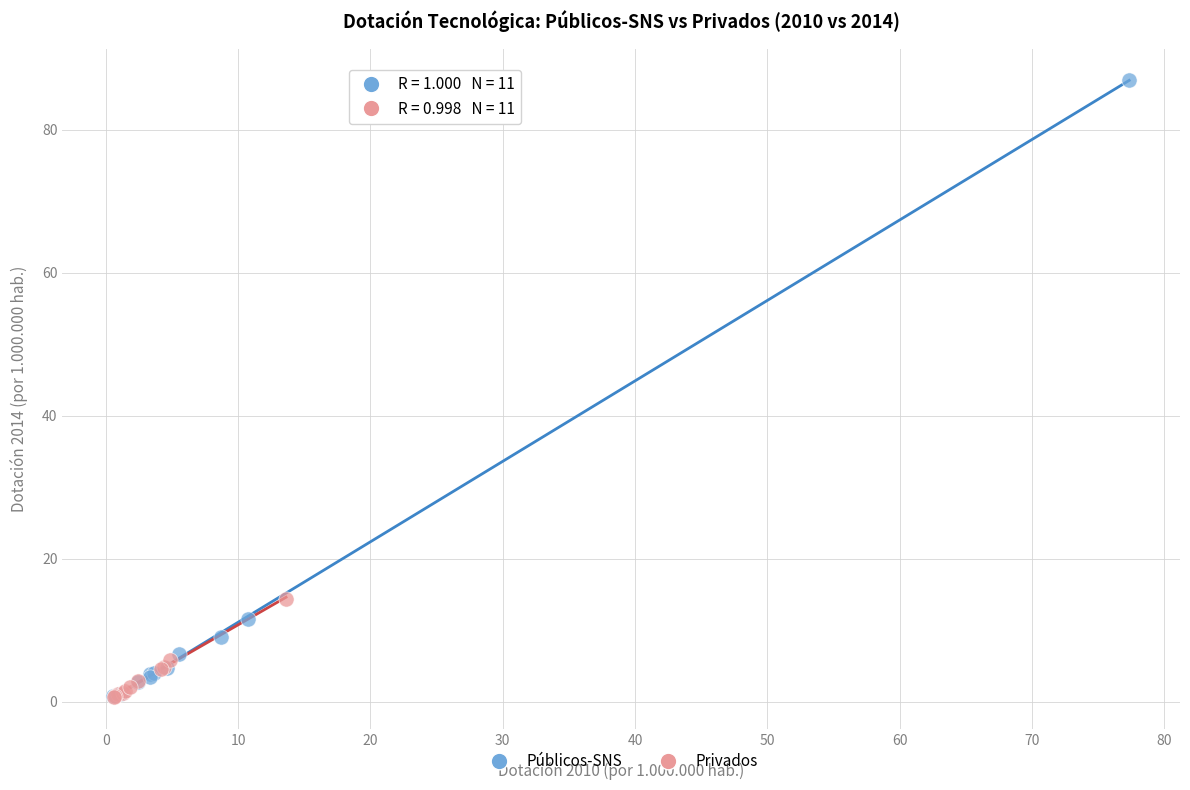

What are all the series names shown in the legend?

Públicos-SNS, Privados